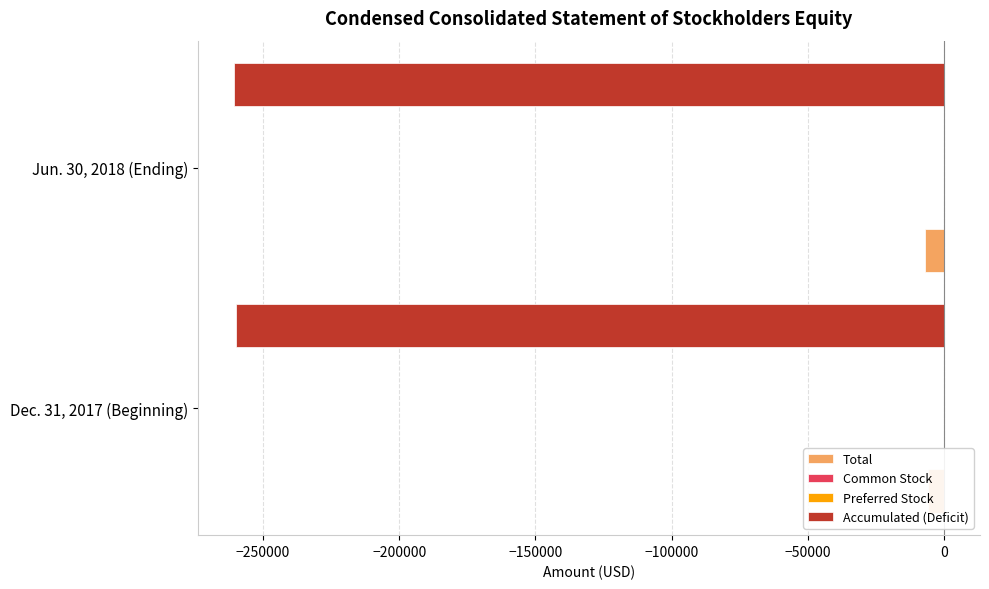

What is the average value of the Common Stock series?

0.2